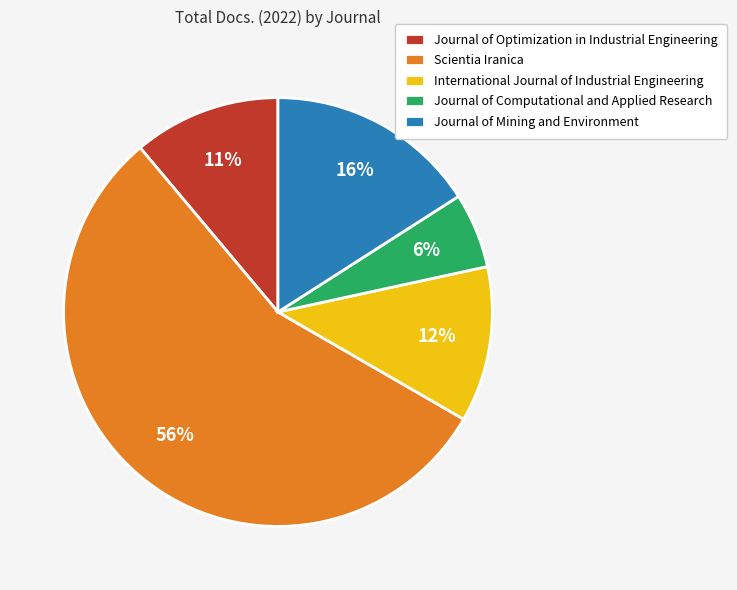

The Journal of Optimization in Industrial Engineering slice represents 20% of the pie. True or false?

False